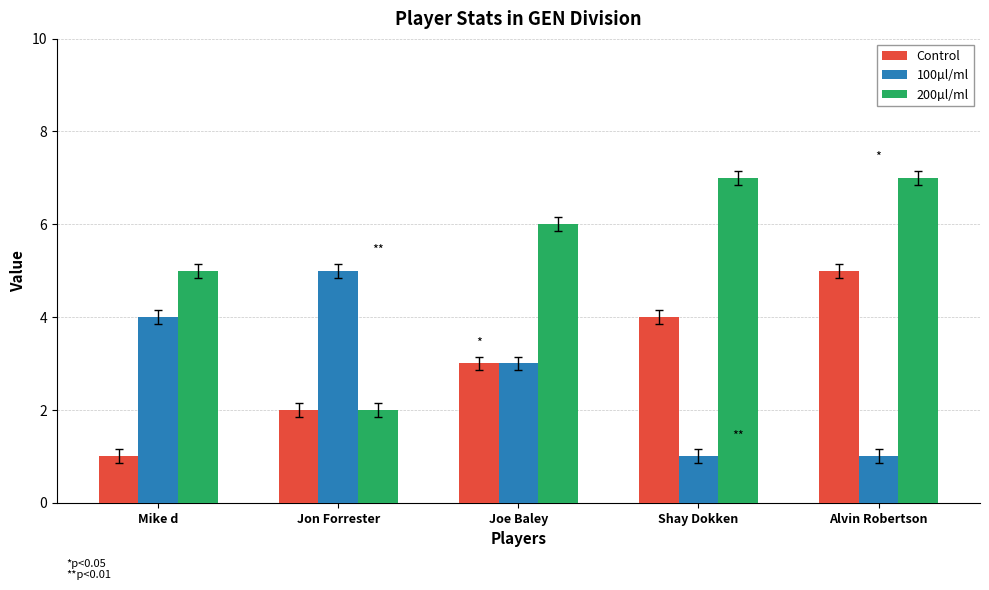

How many data points does each series have?

5